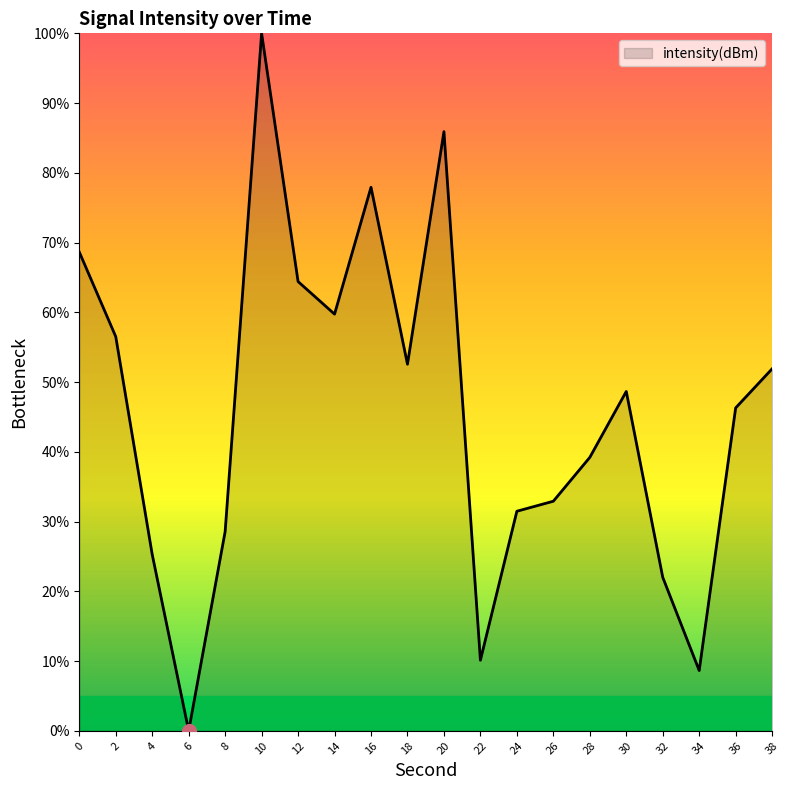

Reading left to right, list all the values displayed in this chart.

0=68.6	2=56.5	4=25.3	6=0.0	8=28.6	10=100.0	12=64.4	14=59.7	16=77.9	18=52.6	20=85.9	22=10.1	24=31.5	26=32.9	28=39.2	30=48.7	32=22.0	34=8.6	36=46.3	38=51.9